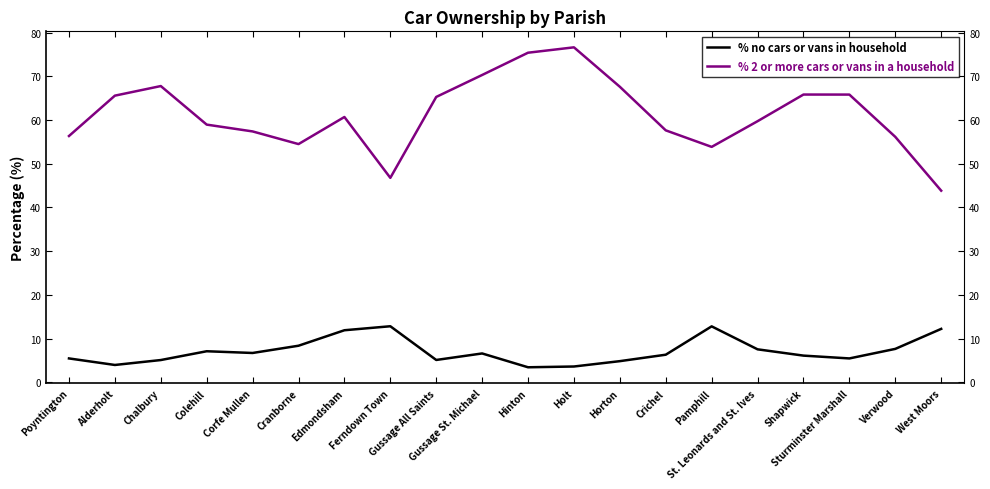

Between Poyntington and Crichel, which series saw the biggest shift?

% 2 or more cars or vans in a household